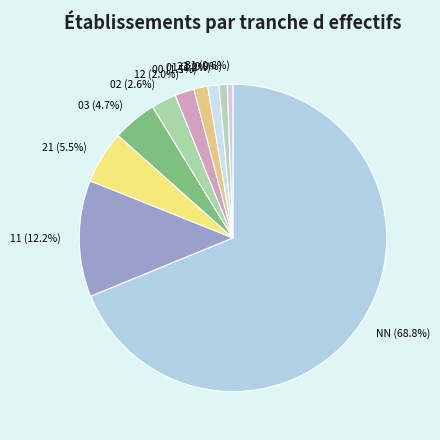

Which category has the biggest portion of the pie?

NN